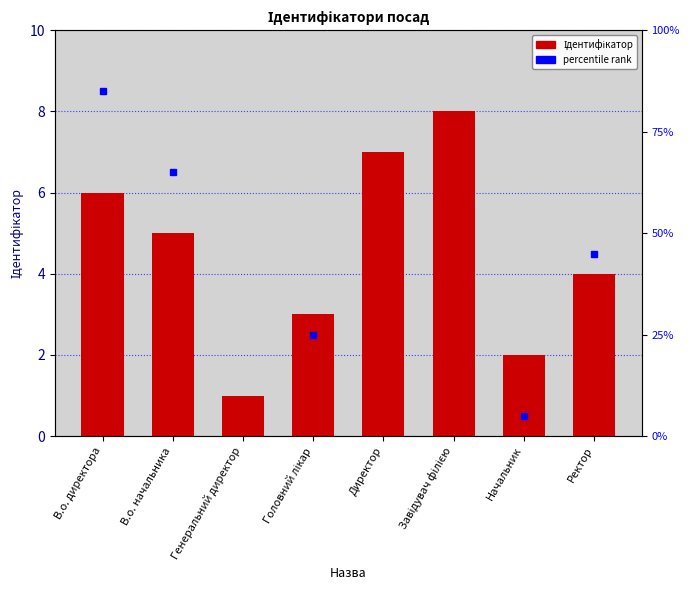

At which category does the chart reach its peak across all series?

Завідувач філією